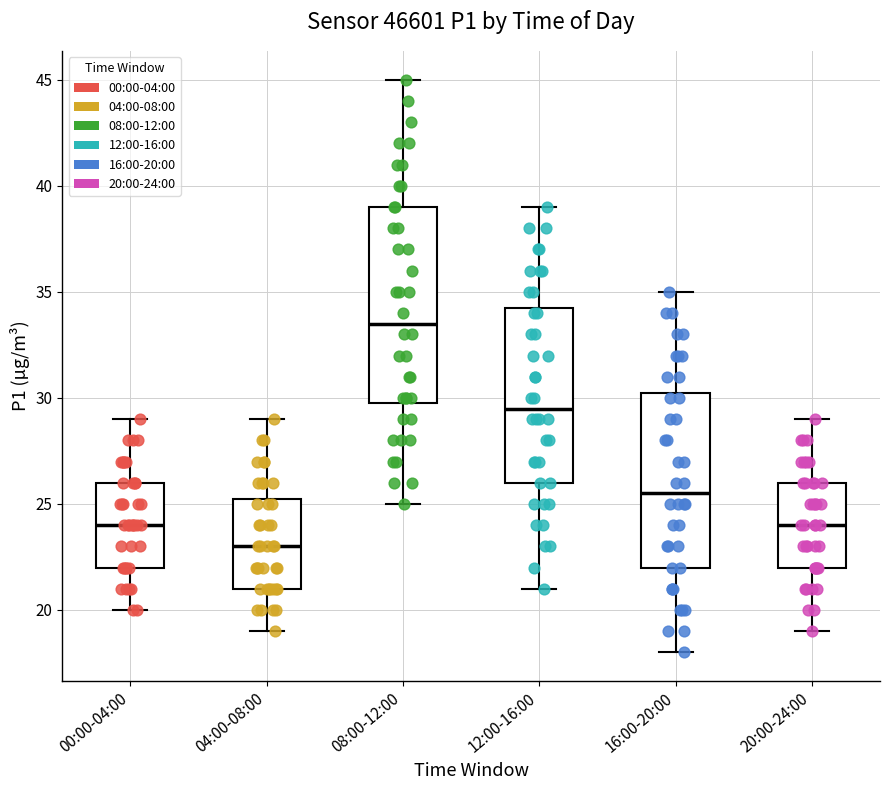

Where does the upper whisker of the box for 08:00-12:00 end on the y-axis? The values are not printed on the chart, so give them approximately, as read against the axis.

45.0